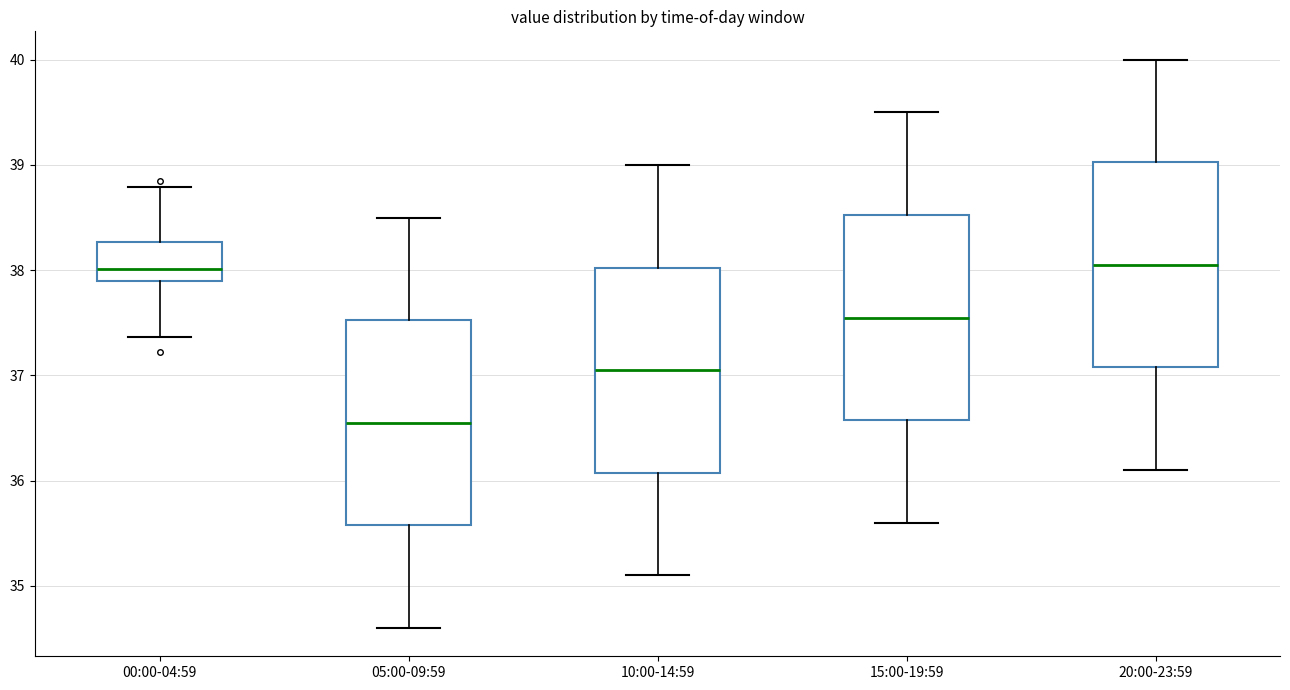

Reading left to right, transcribe this box plot: for each box, give where its median line is, the range the box spans, and where its two whiskers end, as read against the y-axis. The values are not printed on the chart, so give them approximately, as read against the axis.

00:00-04:59: median 38.0, box 37.9 to 38.3, whiskers 37.4 to 38.8
05:00-09:59: median 36.6, box 35.6 to 37.5, whiskers 34.6 to 38.5
10:00-14:59: median 37.1, box 36.1 to 38.0, whiskers 35.1 to 39.0
15:00-19:59: median 37.6, box 36.6 to 38.5, whiskers 35.6 to 39.5
20:00-23:59: median 38.1, box 37.1 to 39.0, whiskers 36.1 to 40.0